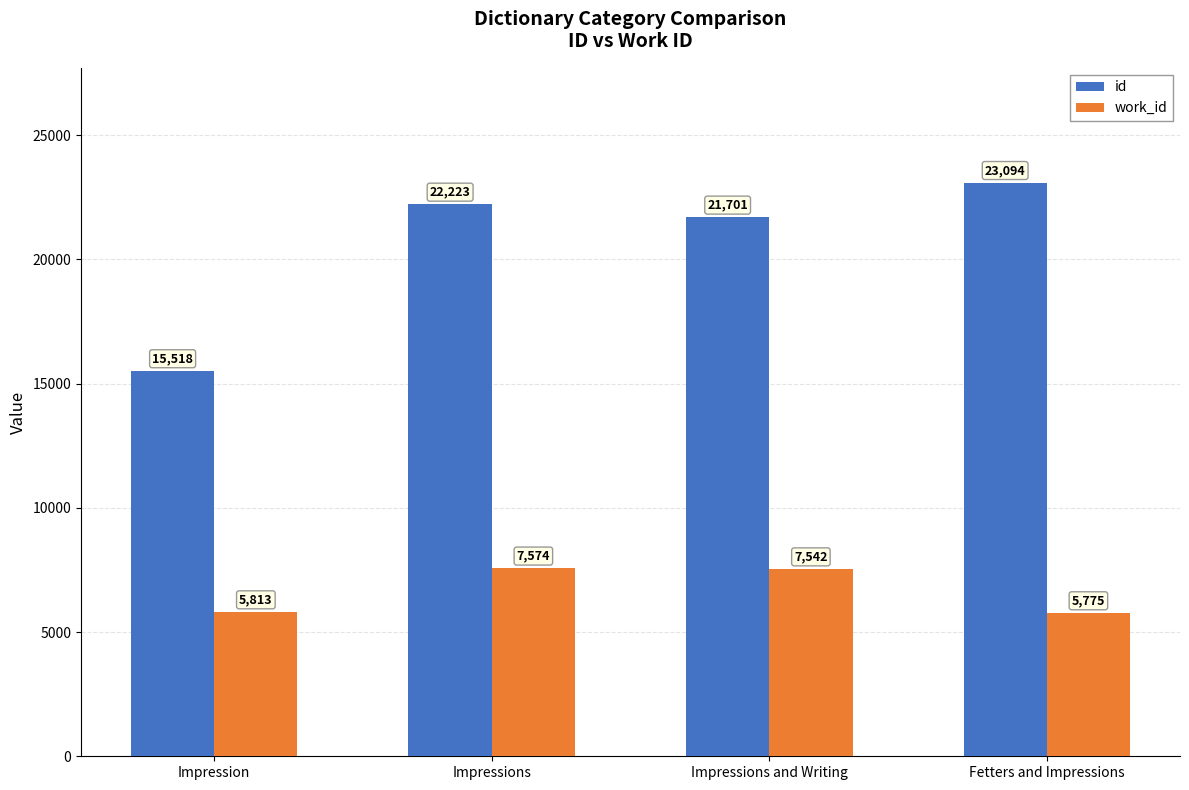

Which series has the largest range (max minus min)?

id